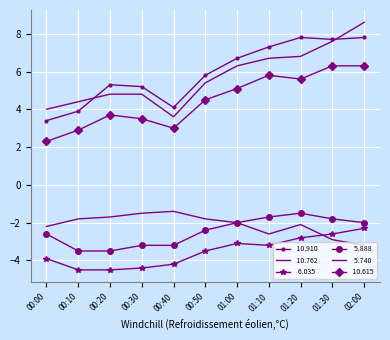

Which has a higher value, 00:10 or 01:00?

01:00